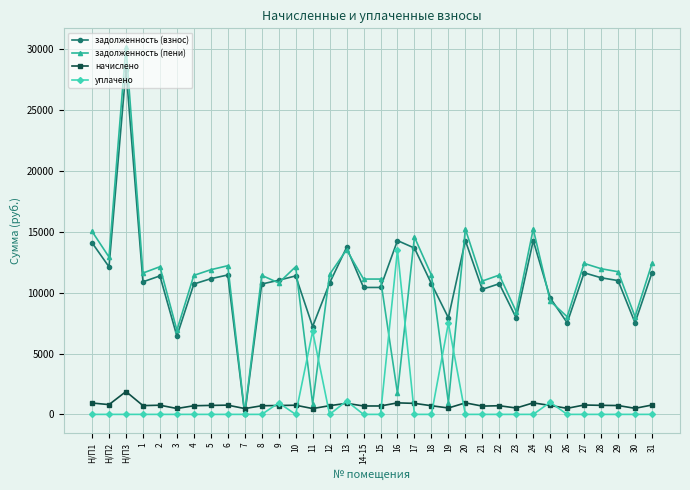

At which category does начислено reach its first local peak?

Н/П3